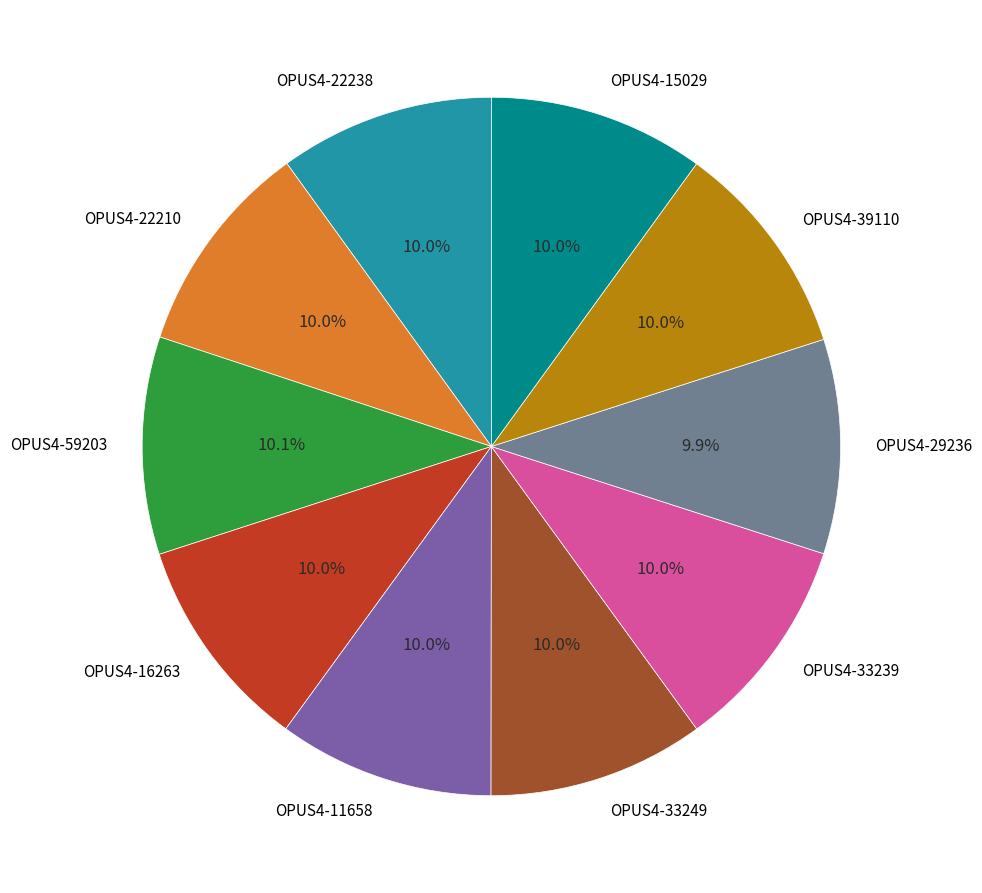

To the nearest percent, what is the combined percentage of OPUS4-39110 and OPUS4-29236?

20%